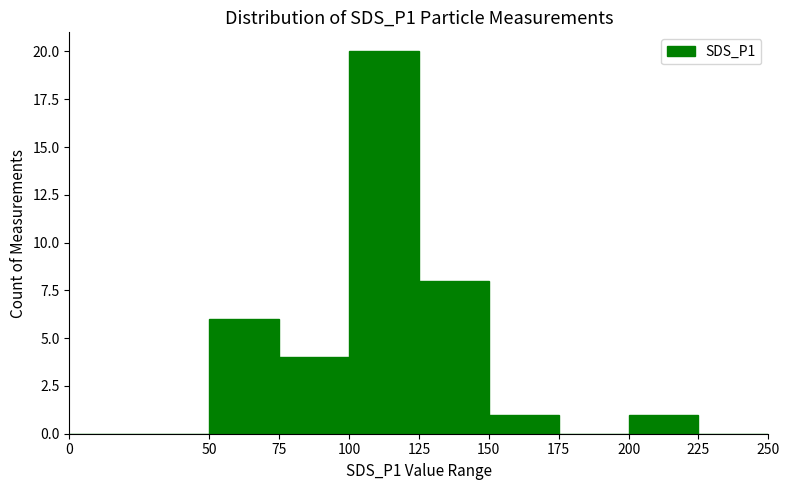

Reading left to right, list all the values displayed in this chart.

0=0	50=6	75=4	100=20	125=8	150=1	175=0	200=1	225=0